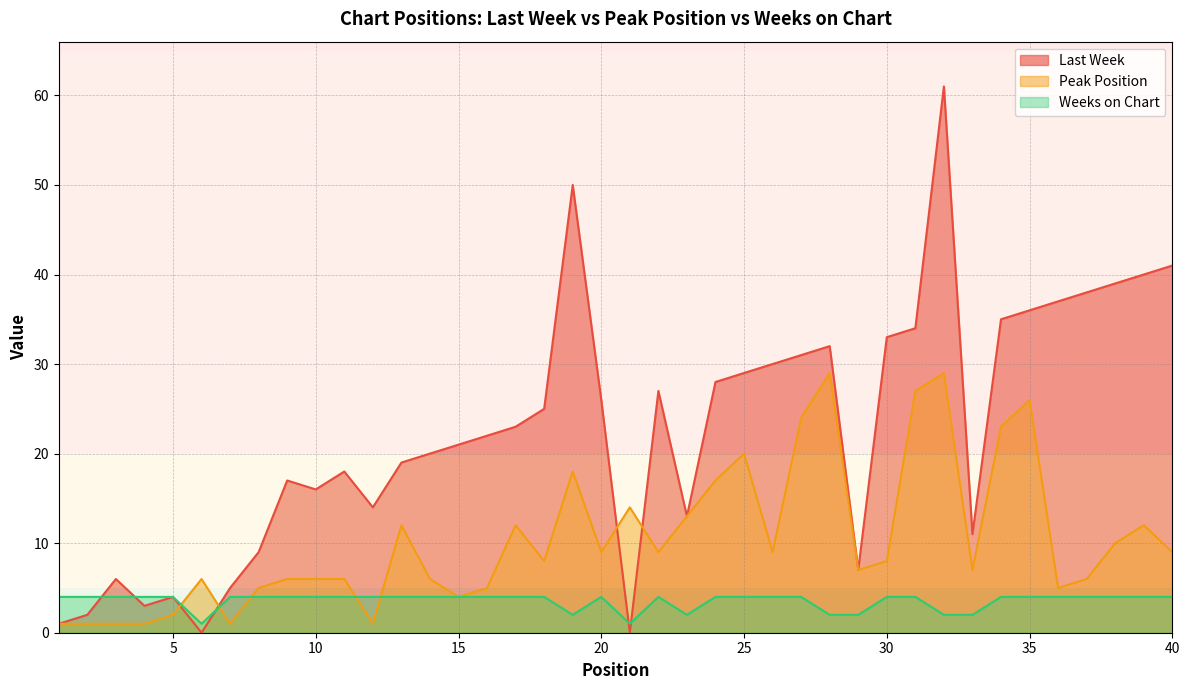

At which category does Last Week reach its first local peak?

3